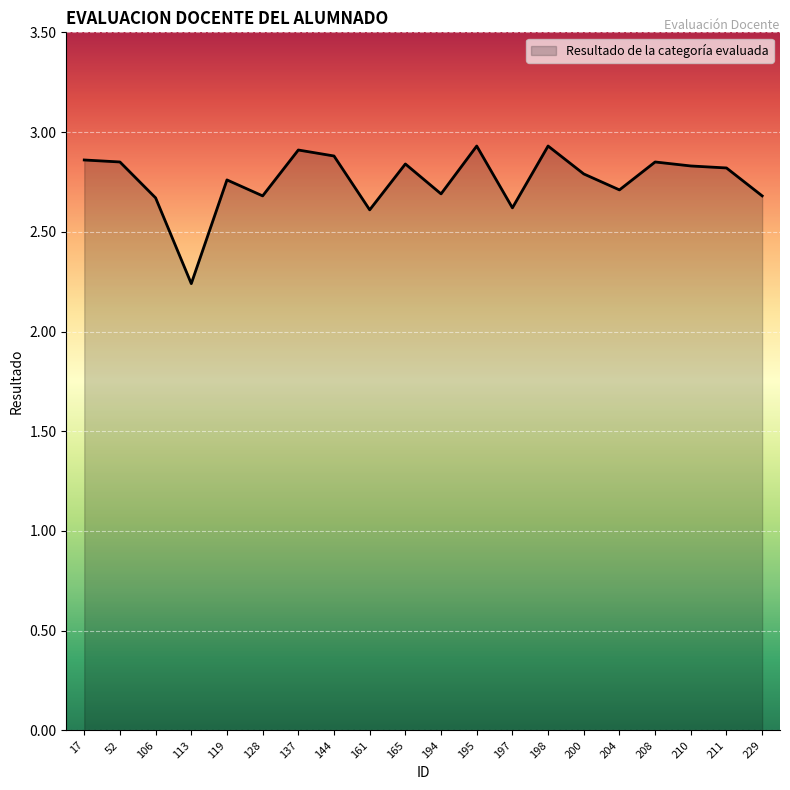

How many lines are shown in the chart?

1